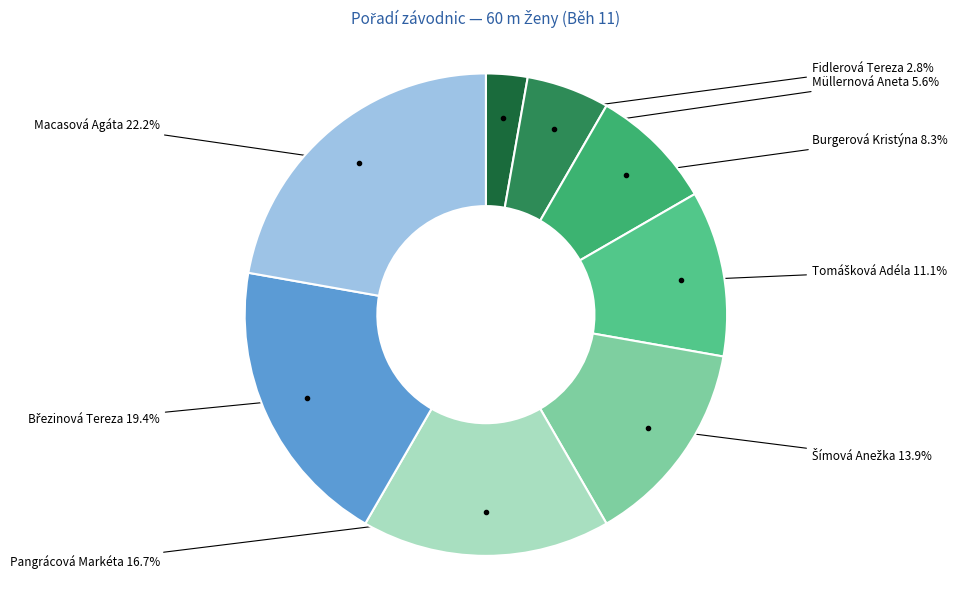

What is the smallest slice in the pie chart?

Fidlerová Tereza